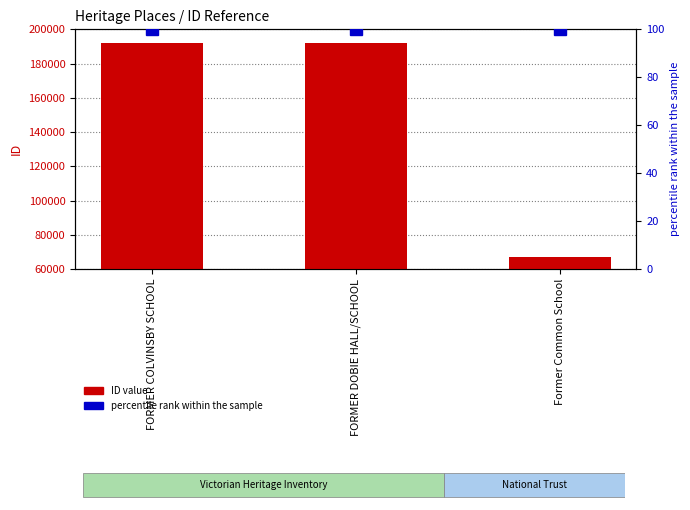

Rank the categories by ID value value from lowest to highest.

Former Common School, FORMER DOBIE HALL/SCHOOL, FORMER COLVINSBY SCHOOL